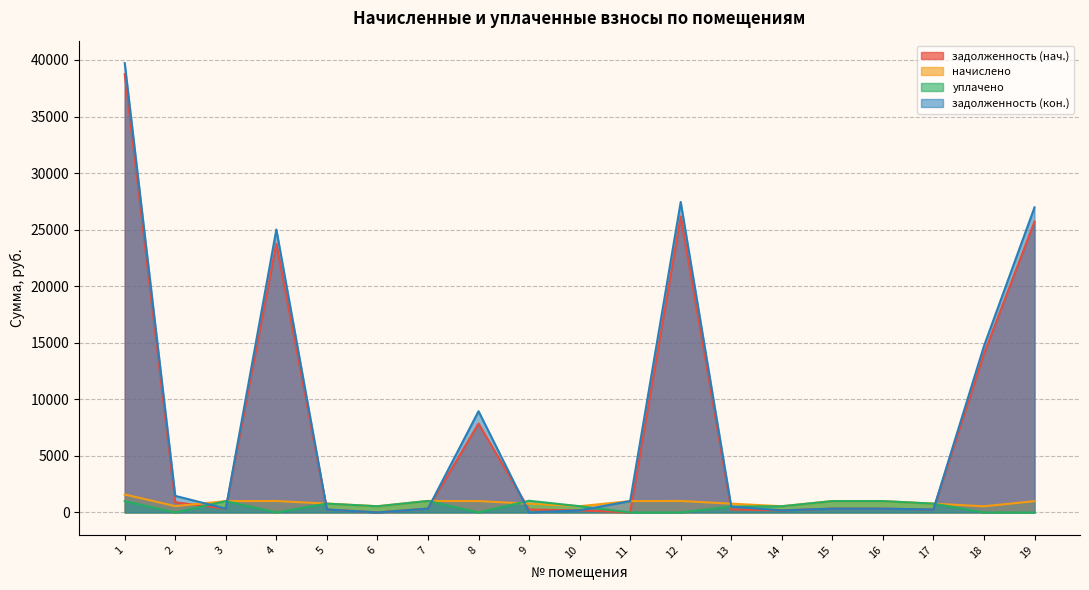

How many lines are shown in the chart?

4